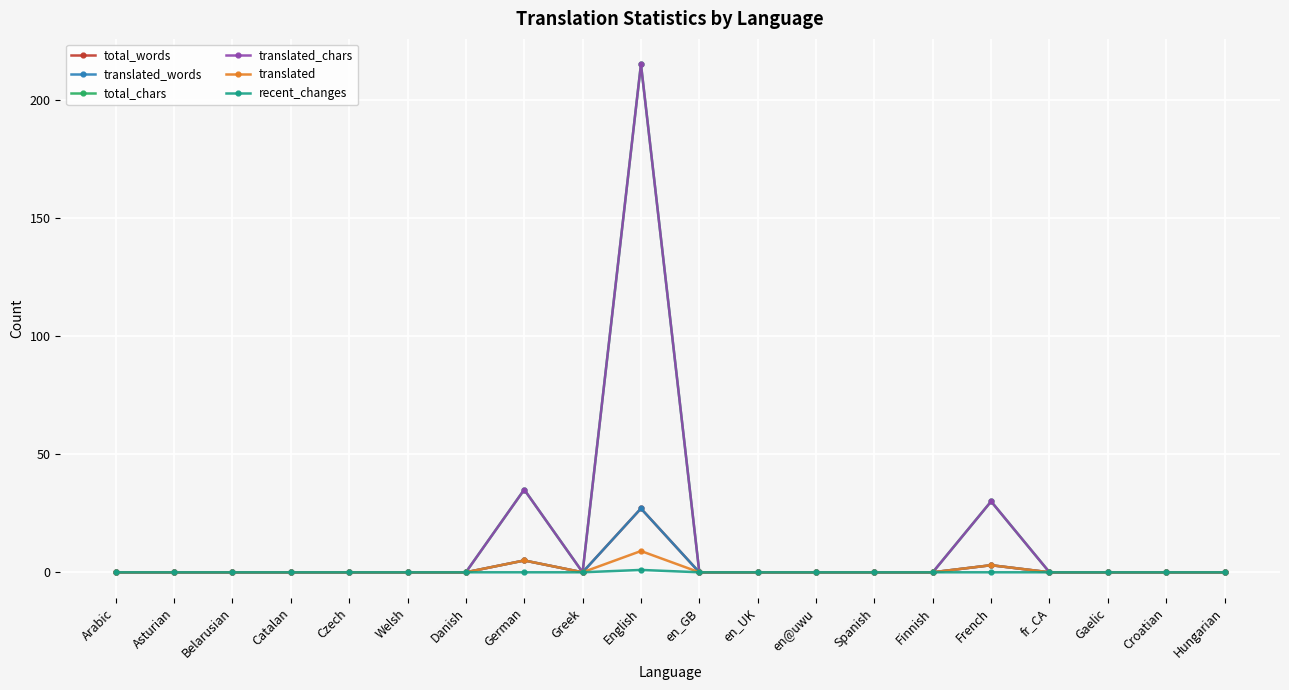

Reading left to right, transcribe all the data shown in this chart.

total_words: 0	0	0	0	0	0	0	5	0	27	0	0	0	0	0	3	0	0	0	0
translated_words: 0	0	0	0	0	0	0	5	0	27	0	0	0	0	0	3	0	0	0	0
total_chars: 0	0	0	0	0	0	0	35	0	215	0	0	0	0	0	30	0	0	0	0
translated_chars: 0	0	0	0	0	0	0	35	0	215	0	0	0	0	0	30	0	0	0	0
translated: 0	0	0	0	0	0	0	5	0	9	0	0	0	0	0	3	0	0	0	0
recent_changes: 0	0	0	0	0	0	0	0	0	1	0	0	0	0	0	0	0	0	0	0